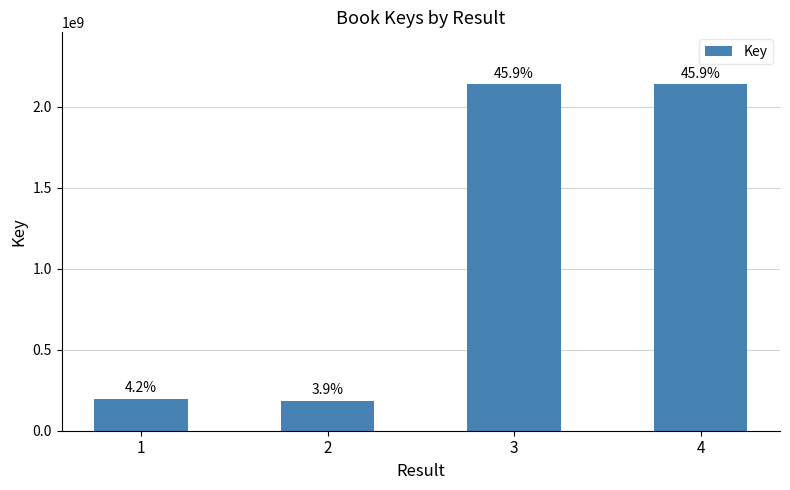

What is the smallest value displayed?

183783381